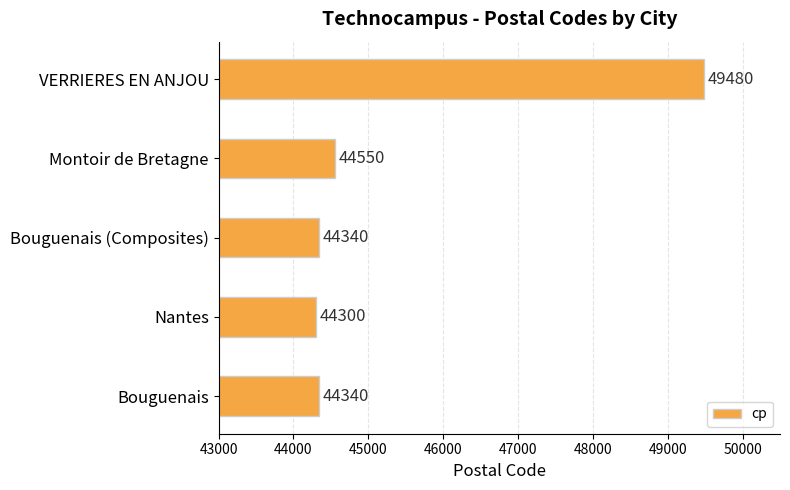

What is the maximum value shown in the chart?

49480